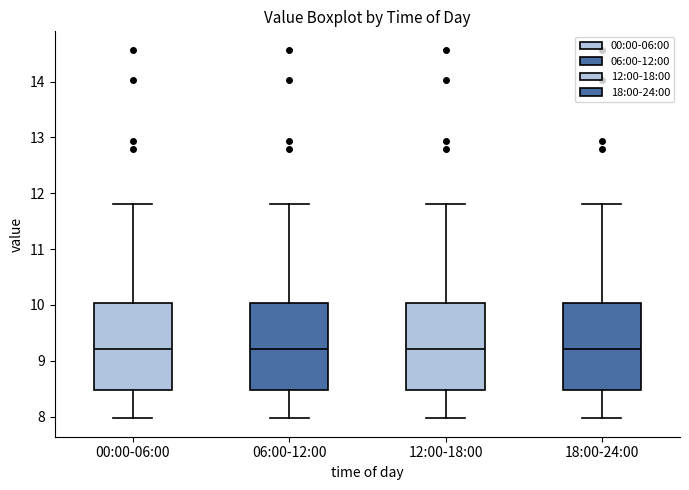

Where does the median line of the box for 18:00-24:00 sit on the y-axis? The values are not printed on the chart, so give them approximately, as read against the axis.

9.2